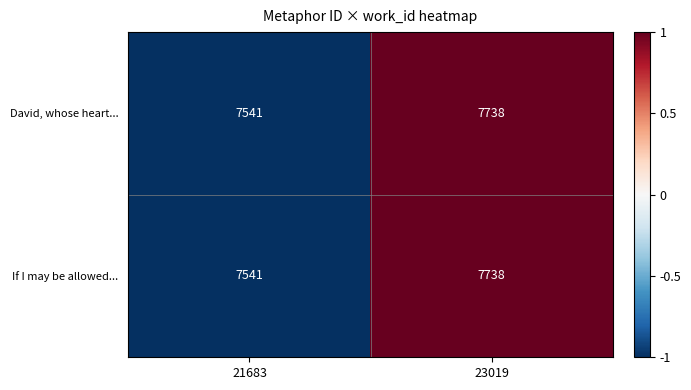

What is the smallest value displayed?

7541